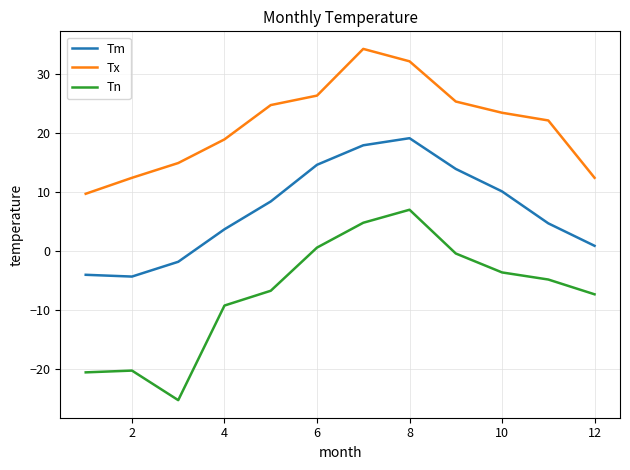

What is the minimum value for Tm?

-4.3